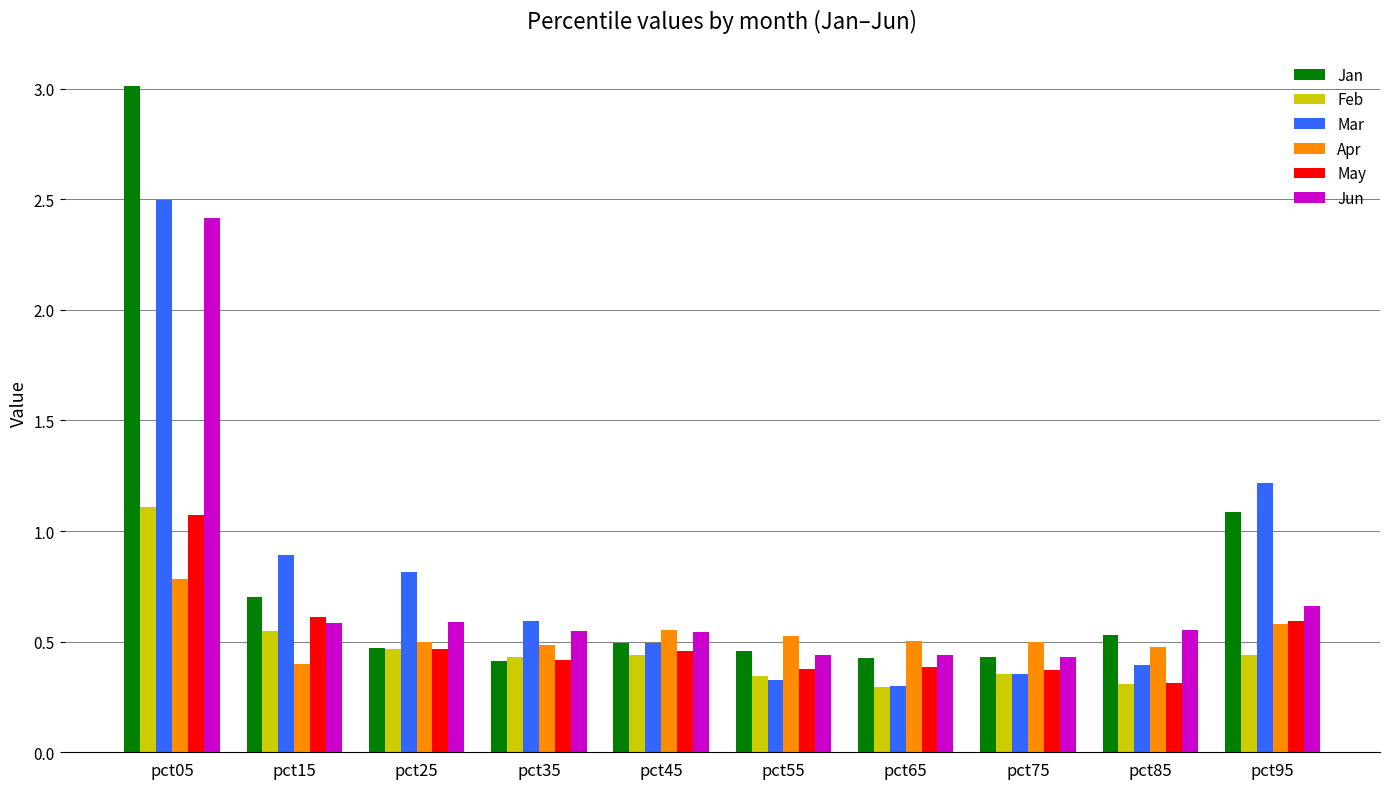

What is the maximum value shown in the chart?

3.0